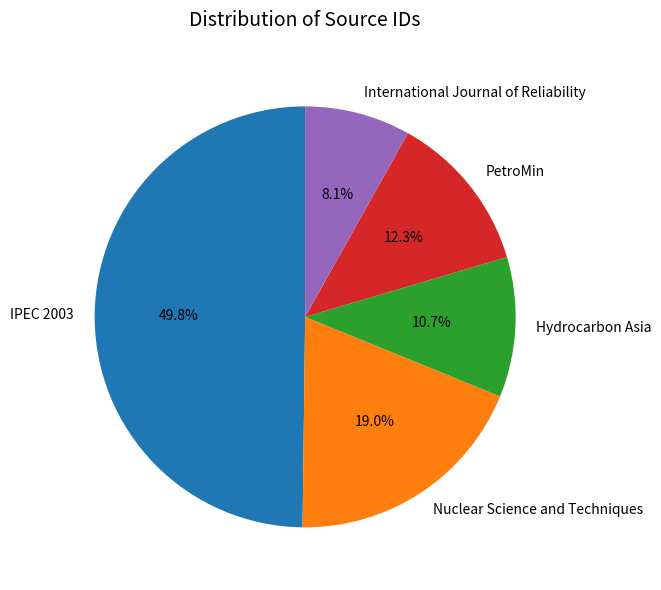

Is Hydrocarbon Asia the majority of the pie?

No